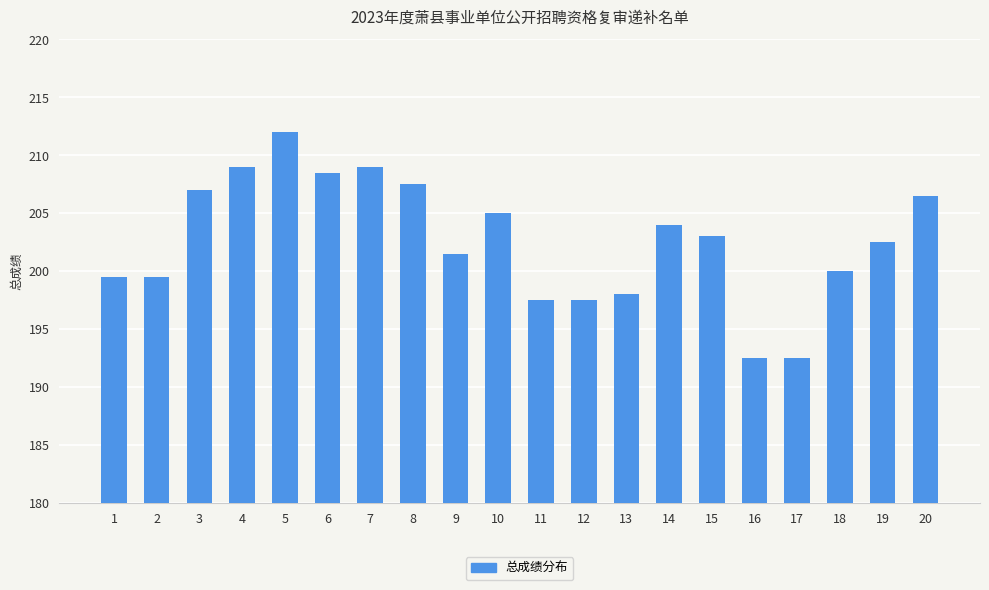

Is it true that the value at 4 is 288.8?

False